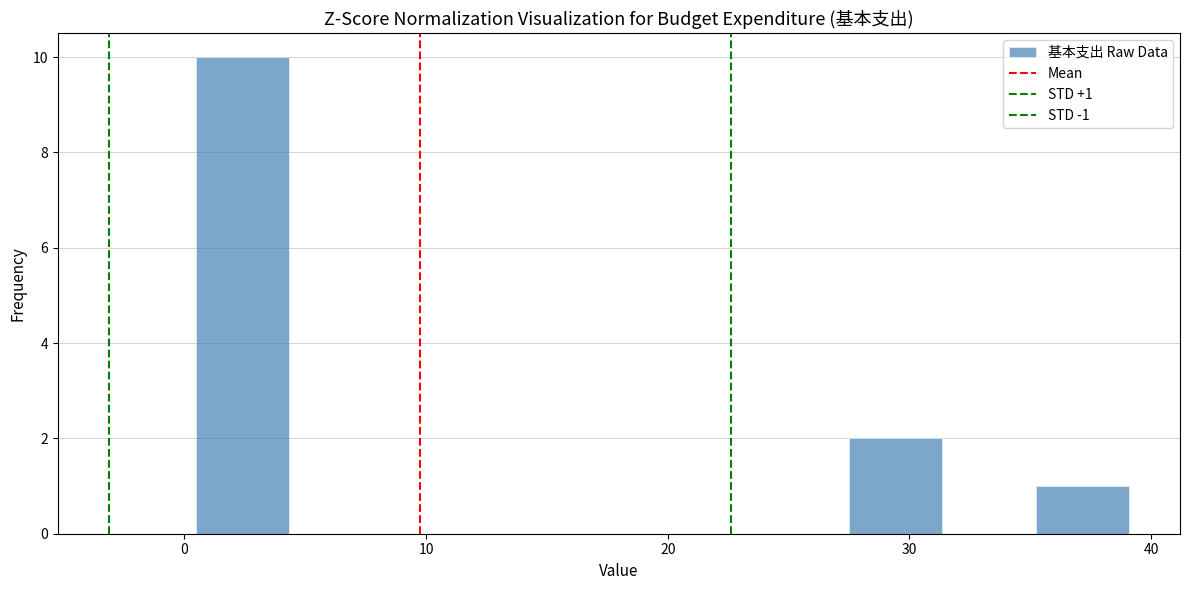

Around what value on the x-axis is the tallest bar? Give the approximate position of its centre, as read against the axis.

2